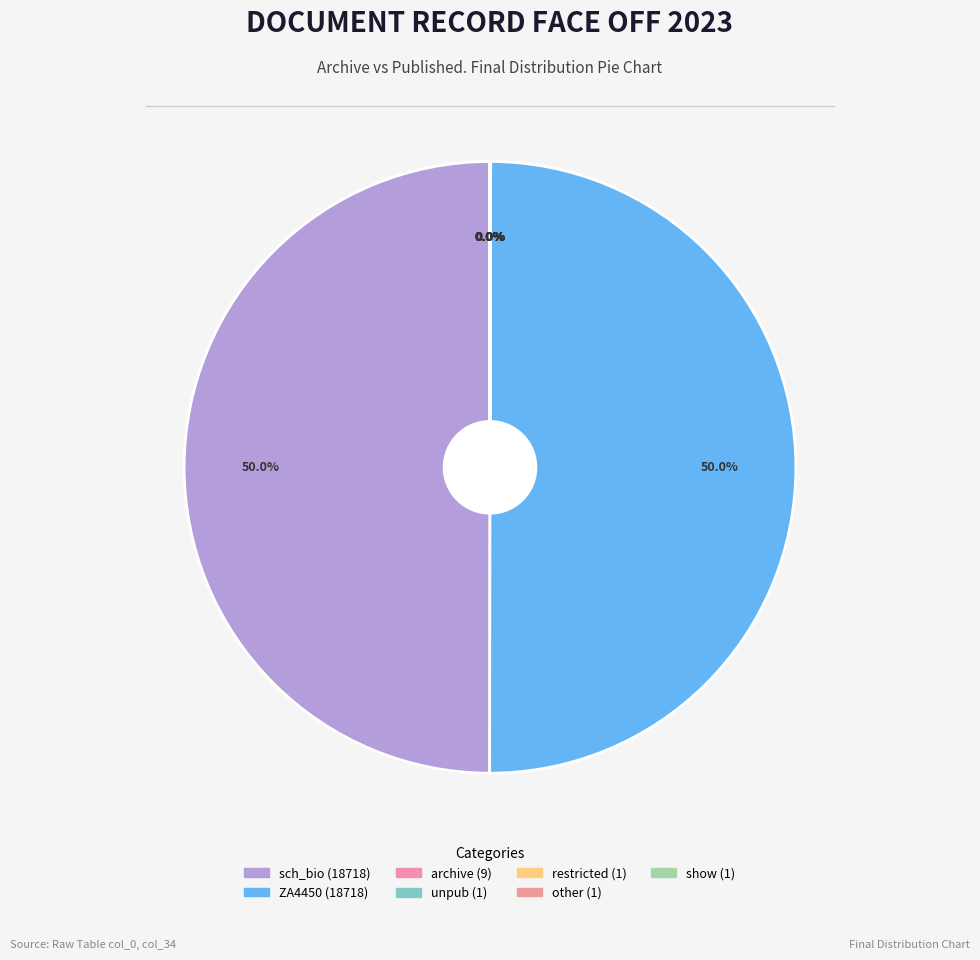

Count the number of slices in the pie.

7